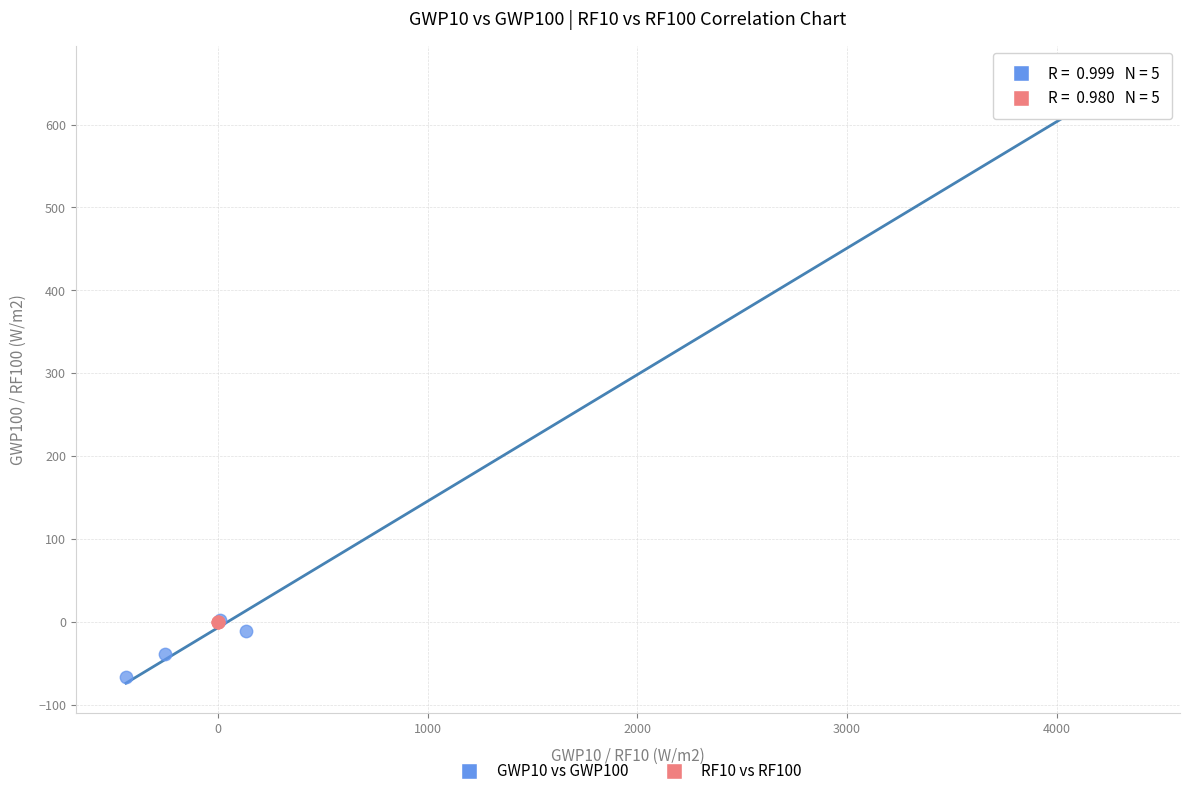

Which series reaches the maximum Y coordinate?

GWP10 vs GWP100